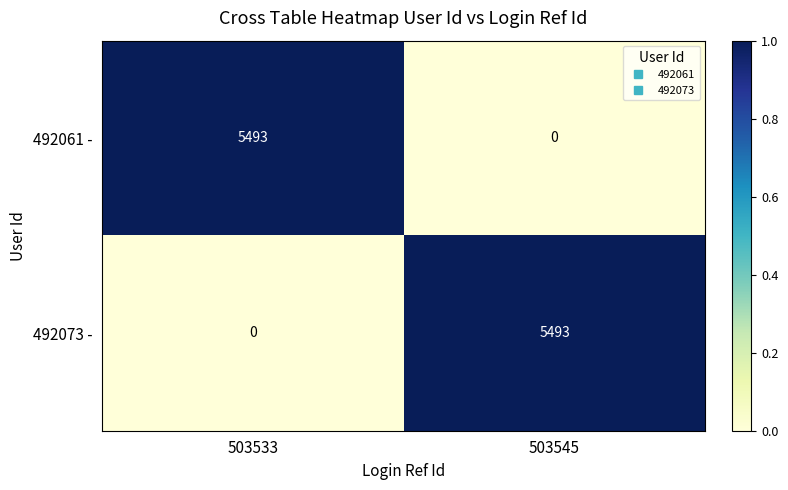

The value of 492073 - at 503545 is 5493. True or false?

True